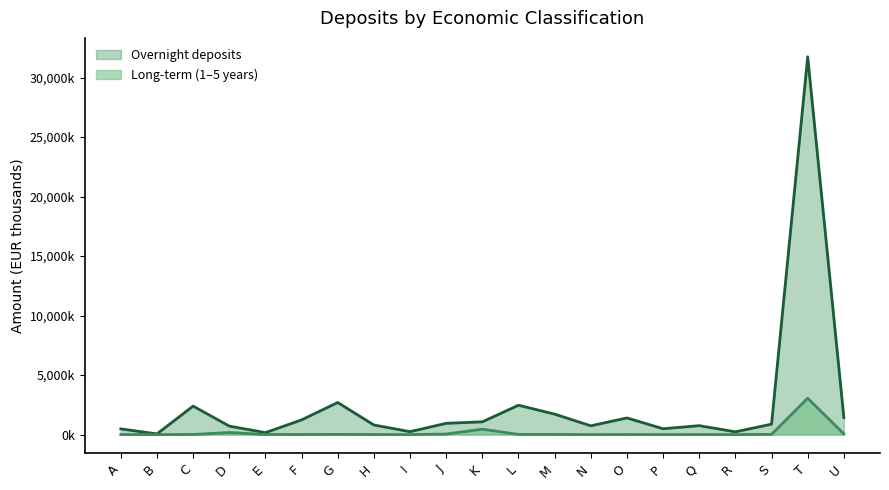

How many interior local valleys does the Long-term over 1 year and up to 5 years series have?

6